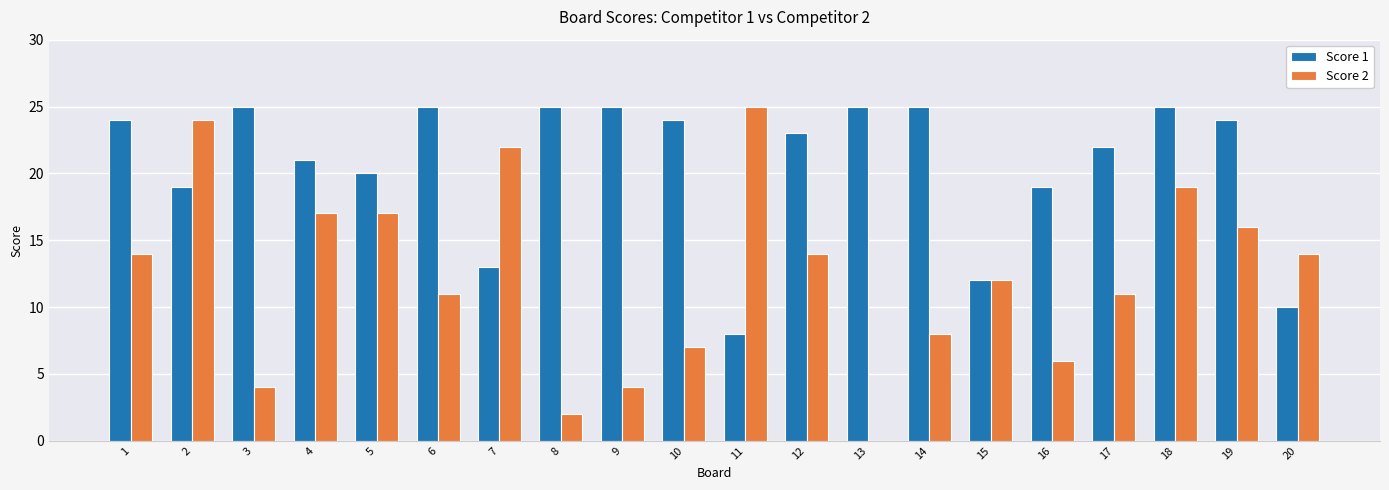

What is the greatest value displayed?

25